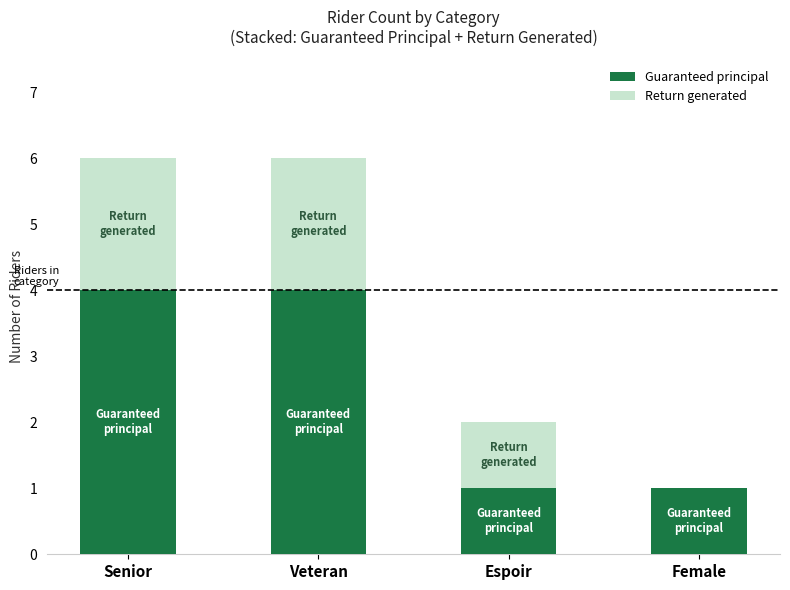

The value of Guaranteed principal at Espoir is 2. True or false?

False